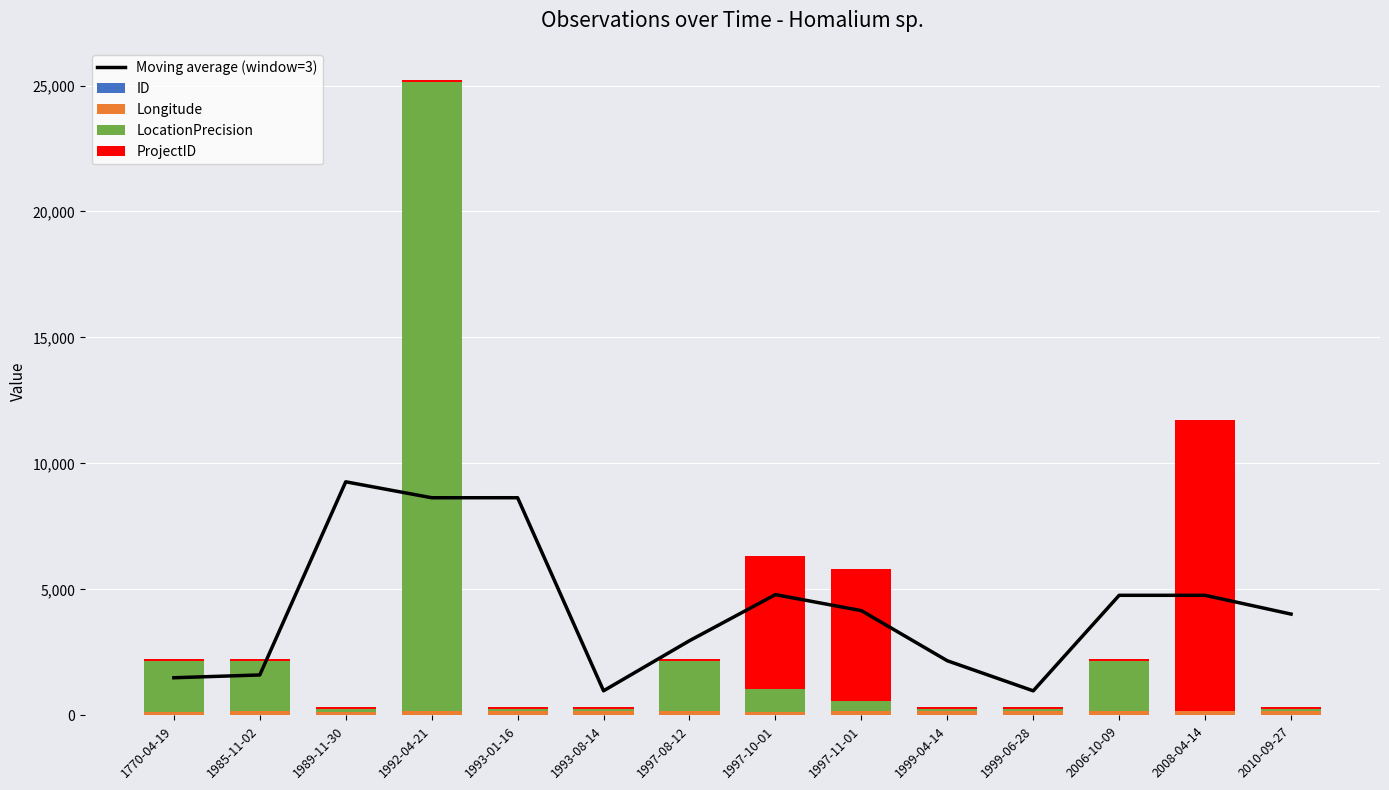

Reading right to left, what are all the values shown in this chart?

Moving average (window=3): 4017.5	4763.5	4763.5	970.8	2165.3	4155.0	4789.9	2961.0	972.4	8636.8	8636.0	9268.8	1601.5	1490.6
ID: 8.0	13.0	7.0	6.0	5.0	12.0	0.0	10.0	4.0	11.0	3.0	2.0	9.0	1.0
Longitude: 148.6	149.0	149.0	150.6	148.9	148.5	148.6	148.5	149.0	148.8	148.6	148.8	148.9	148.8
LocationPrecision: 100.0	1.0	2000.0	100.0	100.0	400.0	900.0	2000.0	100.0	100.0	25000.0	100.0	2000.0	2000.0
ProjectID: 82.0	11551.0	82.0	82.0	82.0	5261.0	5259.0	82.0	82.0	82.0	82.0	82.0	82.0	82.0